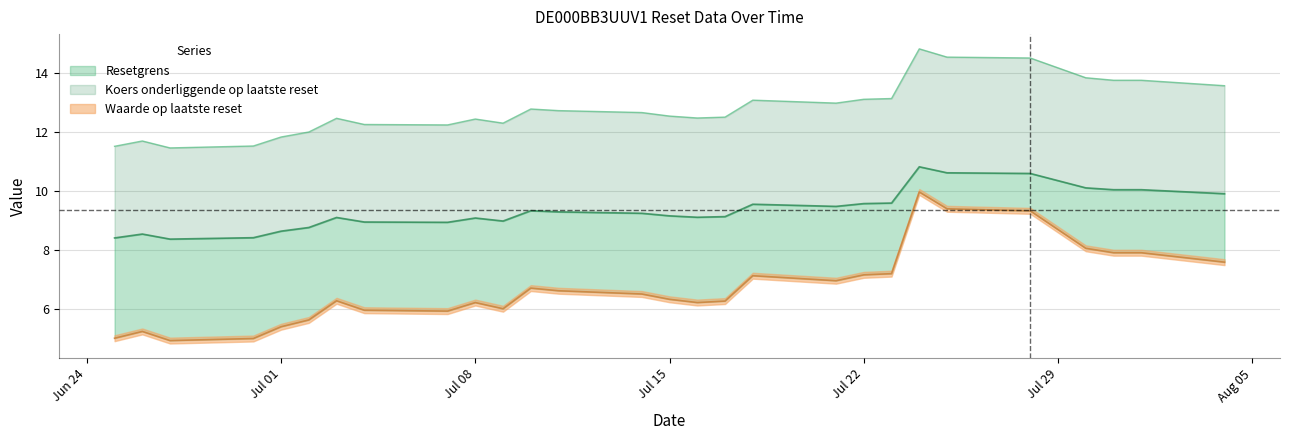

What is the value of the Waarde op laatste reset point at the 6th from the left?

5.6